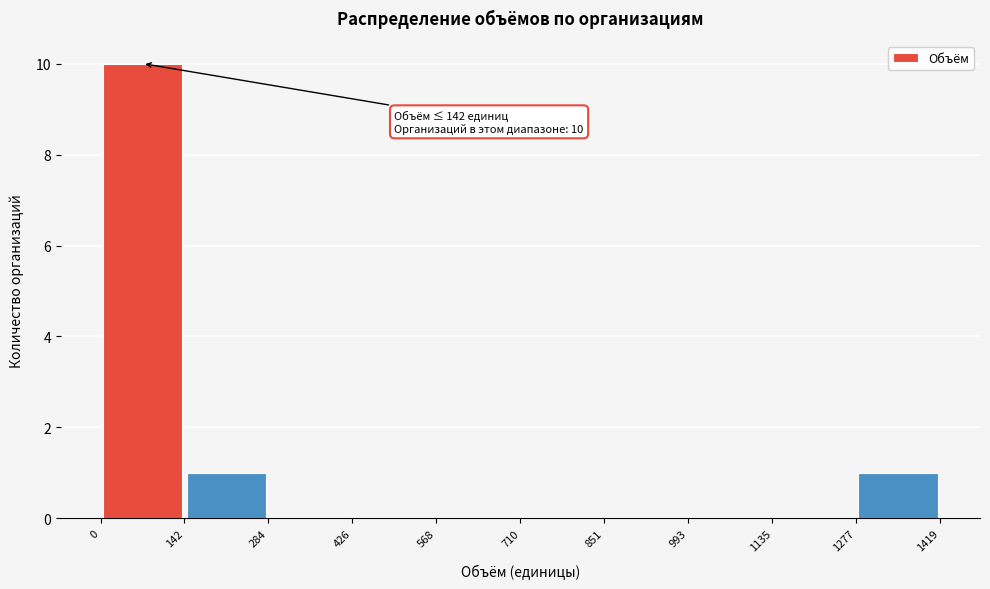

Which range on the x-axis has the tallest bar?

0 to 142